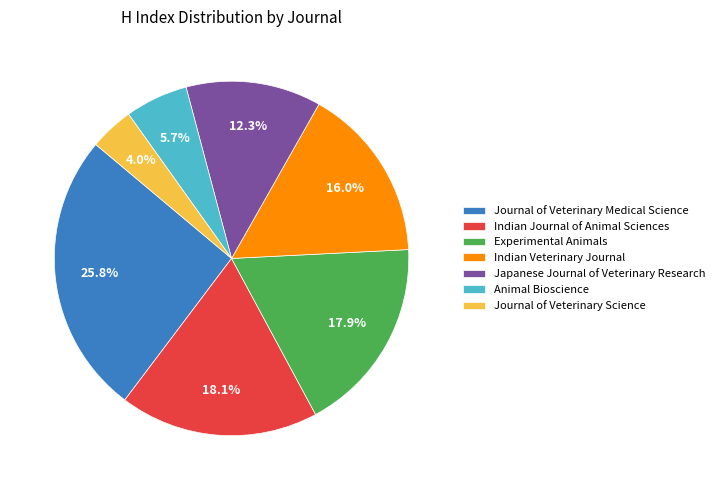

Is it true that Japanese Journal of Veterinary Research is 12% of the pie?

True